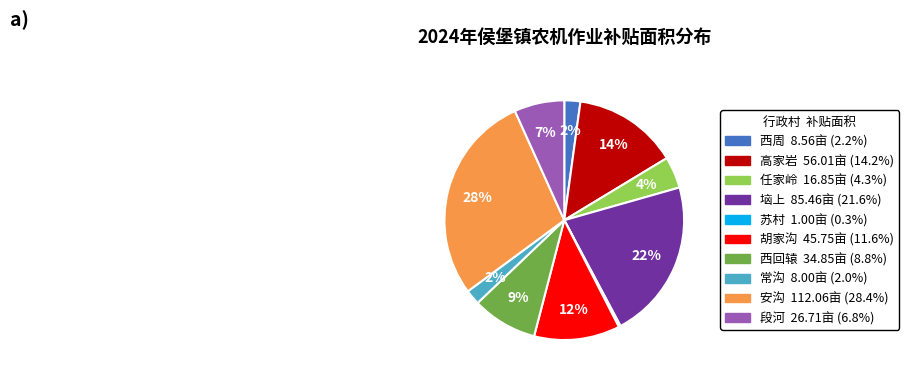

What is the largest slice in the pie chart?

安沟